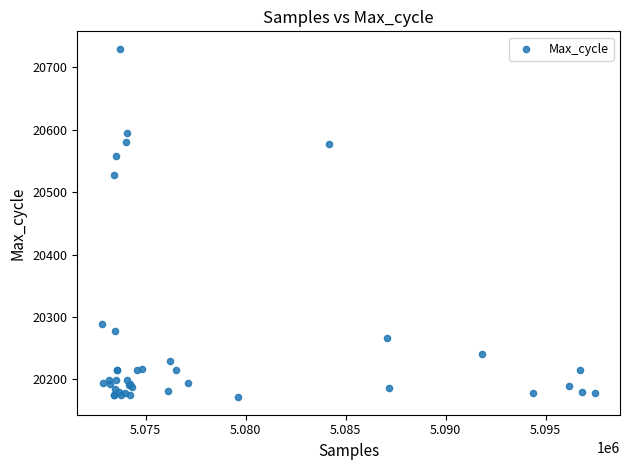

What Y value in the scatter plot is closest to 20450?

20527